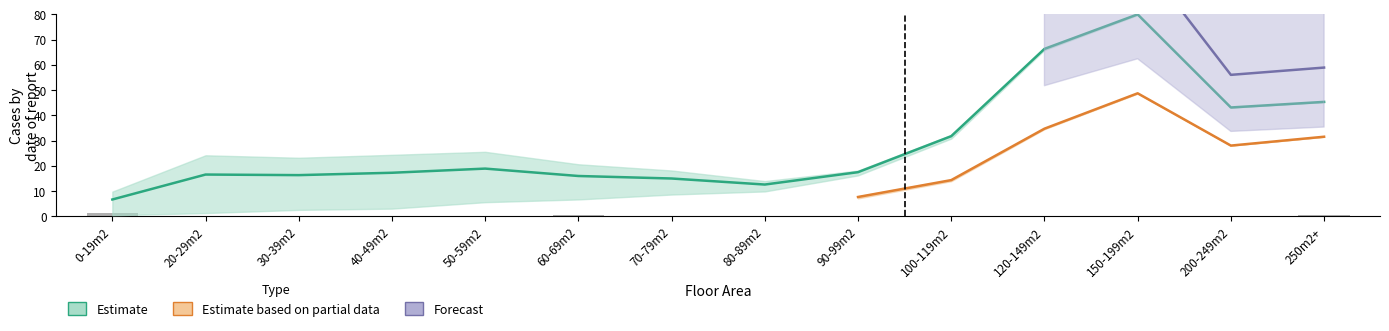

What is the value of the 6th bar from the left?

0.3